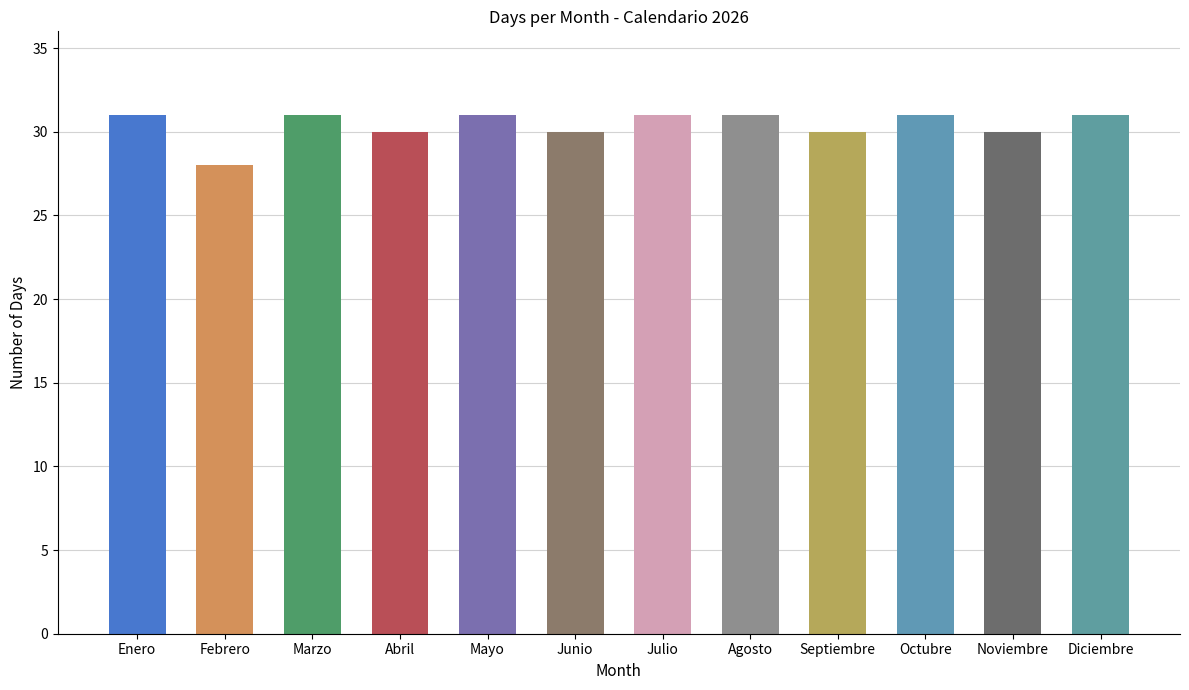

True or false: the data shows 31 at Agosto.

True